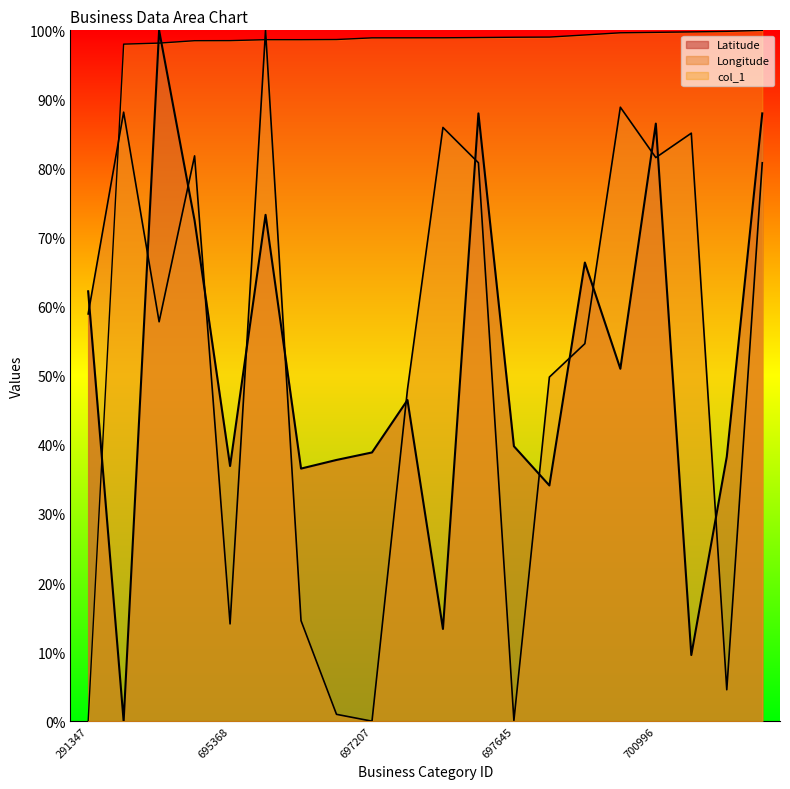

How many series are shown in this chart?

3